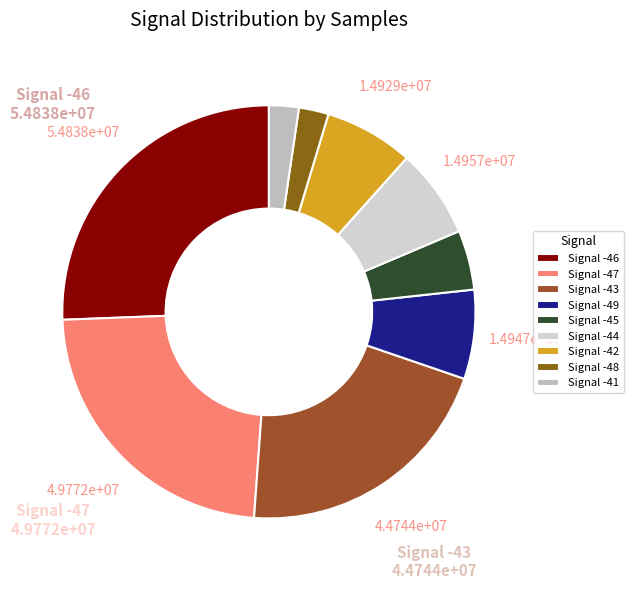

Is there any slice that represents more than half of the pie?

No